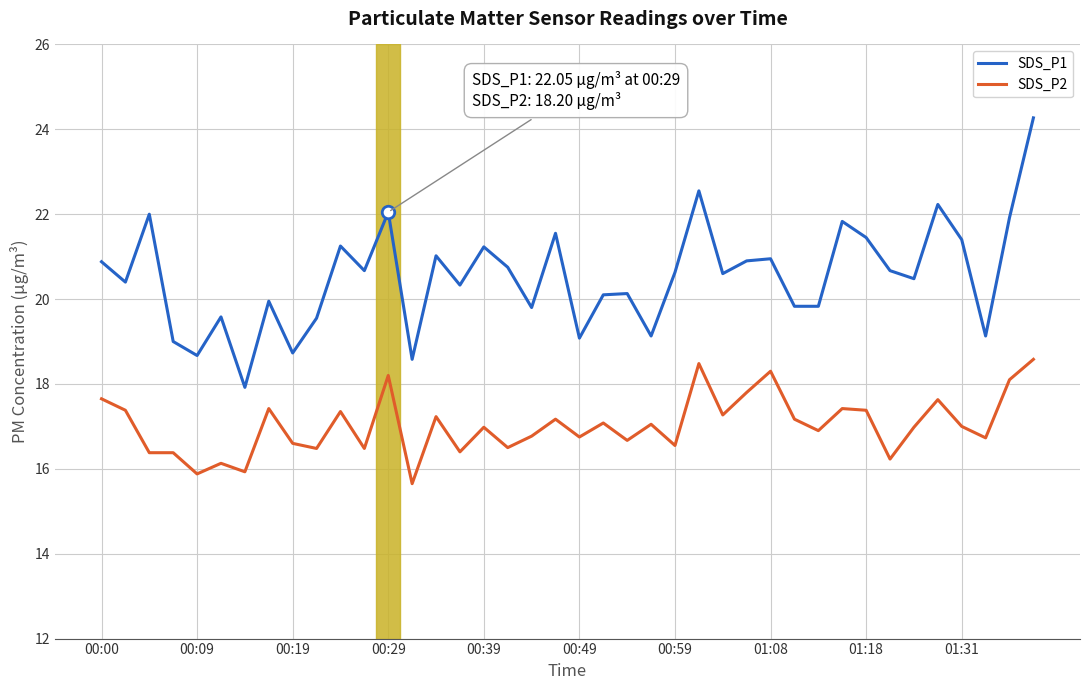

What is the greatest value displayed?

24.3